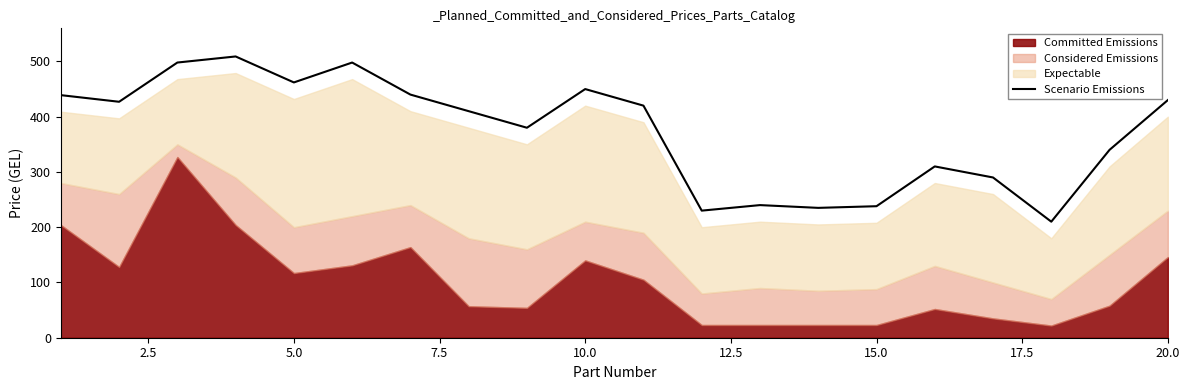

What is the value of the 6th point from the left?

498